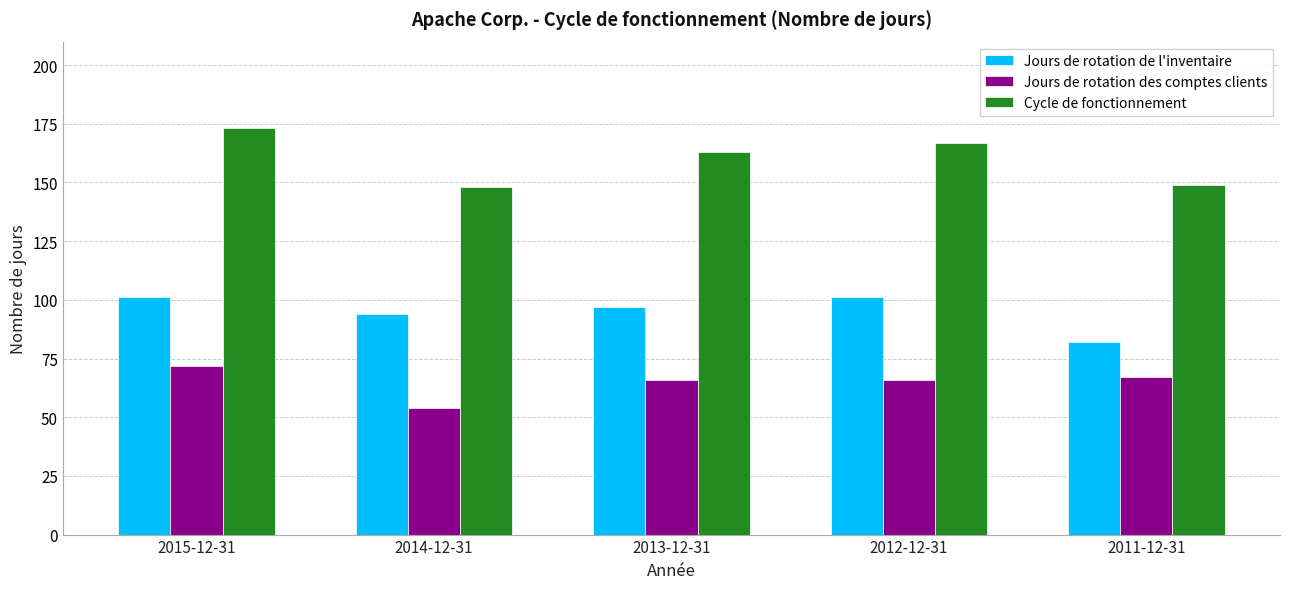

What is the minimum value shown in the chart?

54